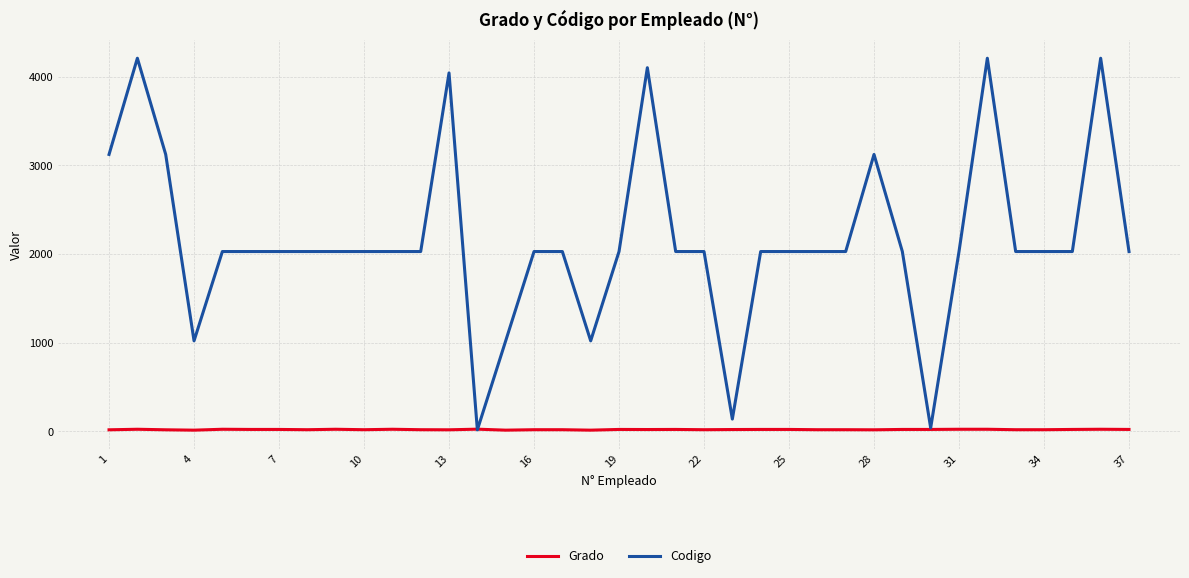

Which series has the largest total across all categories?

Codigo